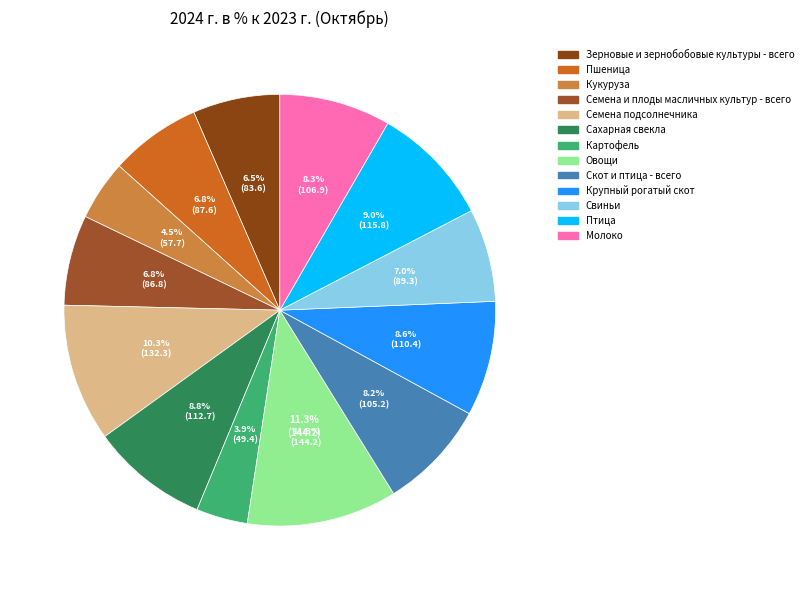

To the nearest percent, what portion does Молоко represent?

8%